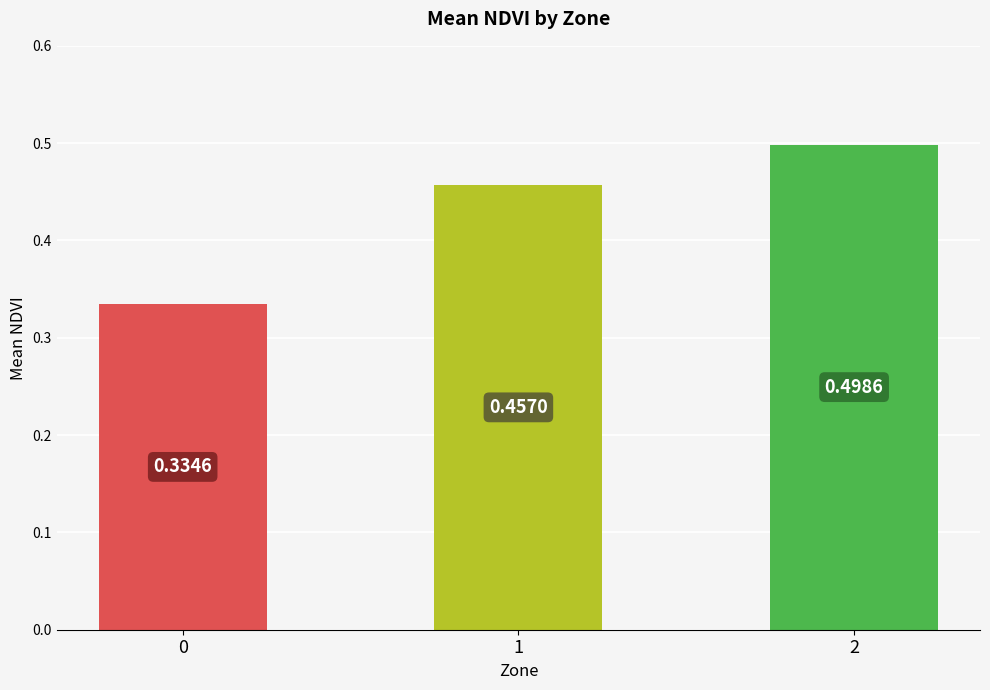

Rank the categories by value from lowest to highest.

0, 1, 2